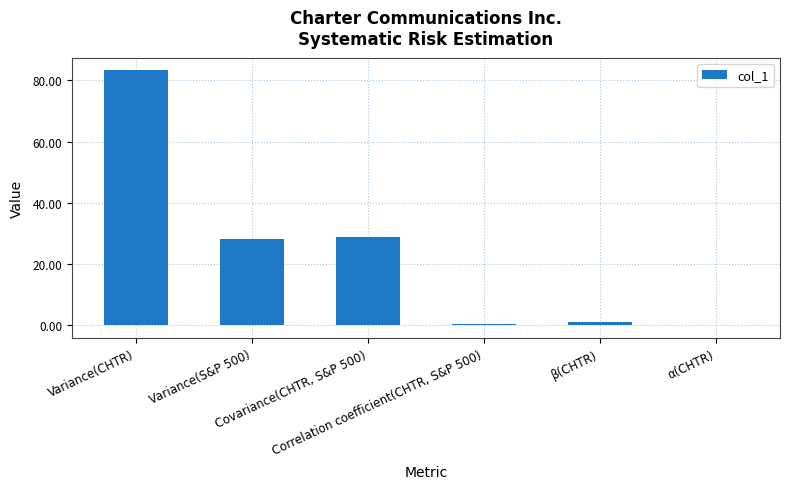

Where is the data nearest to the value 41?

Covariance(CHTR, S&P 500)